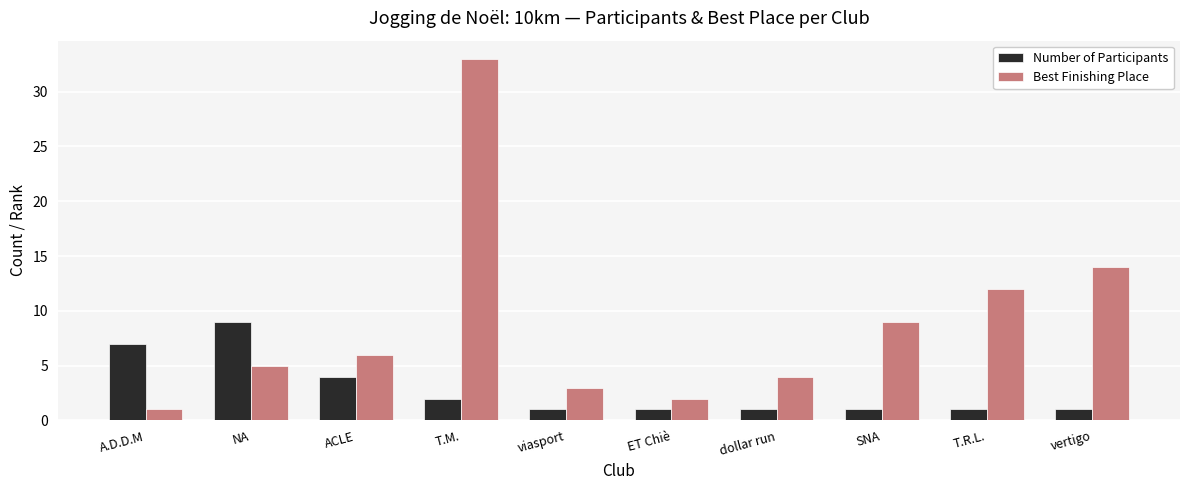

What is the difference between the second highest and second lowest values in the Number of Participants series?

6